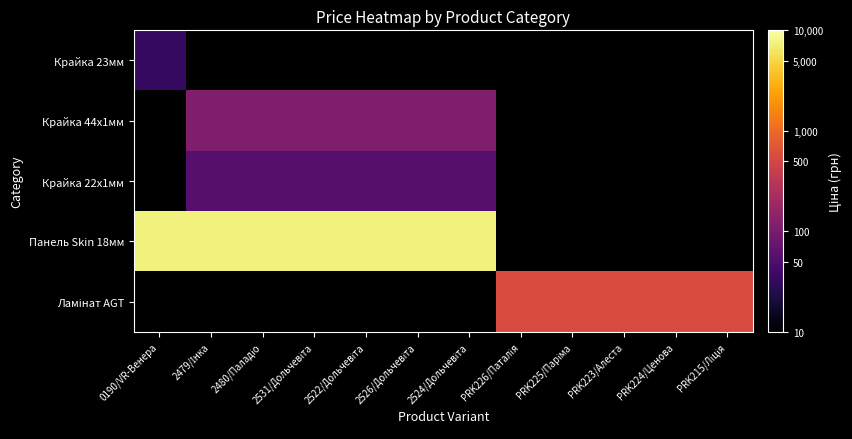

How many values in the Крайка 44x1мм series exceed 113?

6